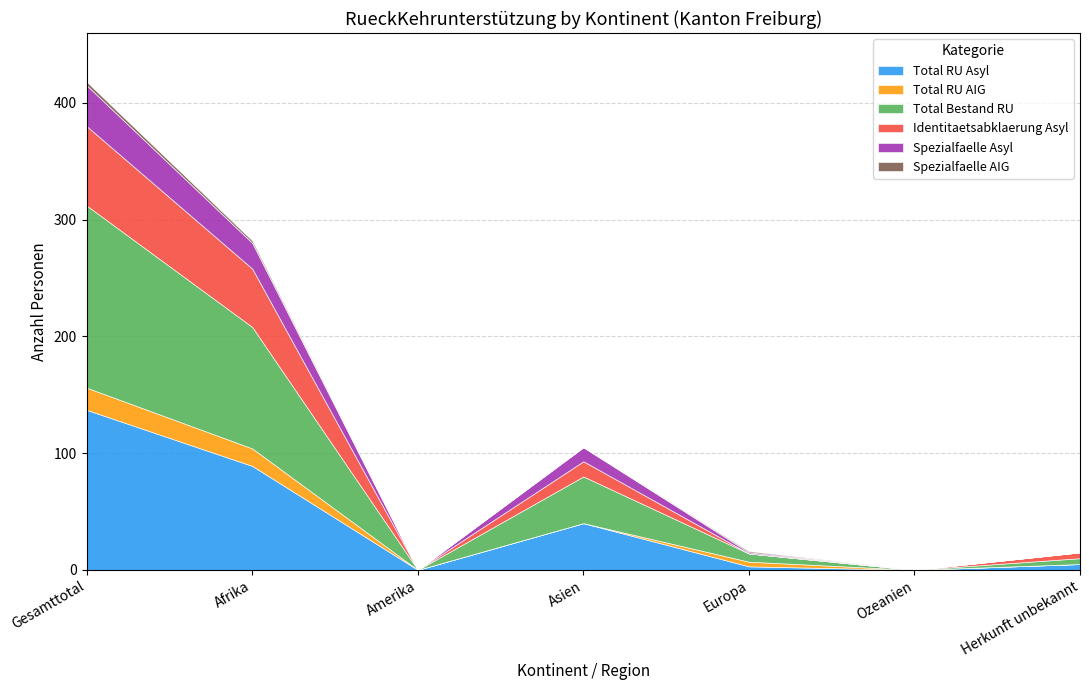

Which label corresponds to the smallest value in the chart?

Amerika